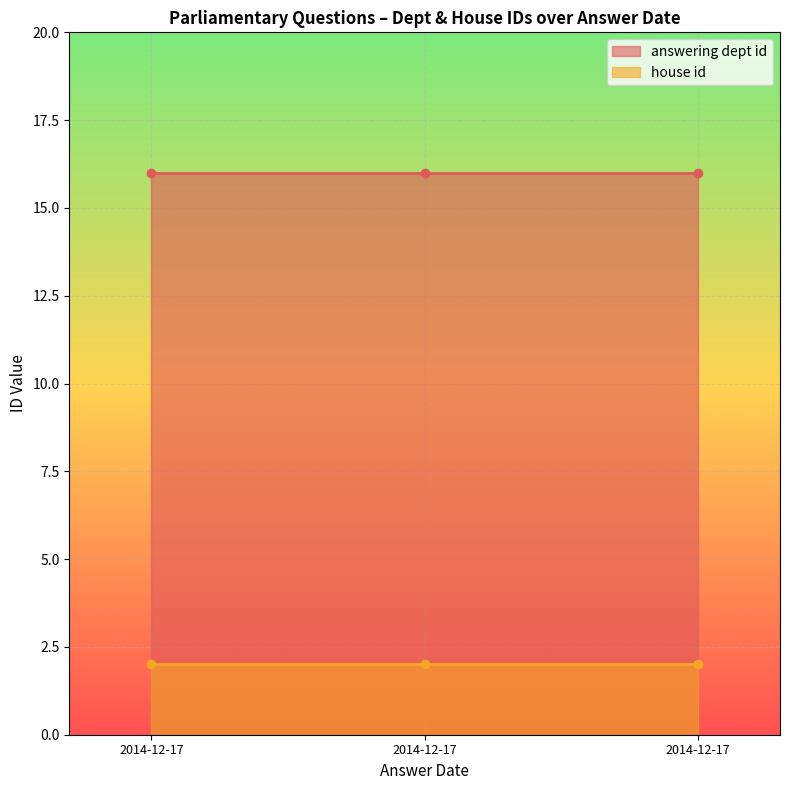

What is the total value across all series at 2014-12-17?

18